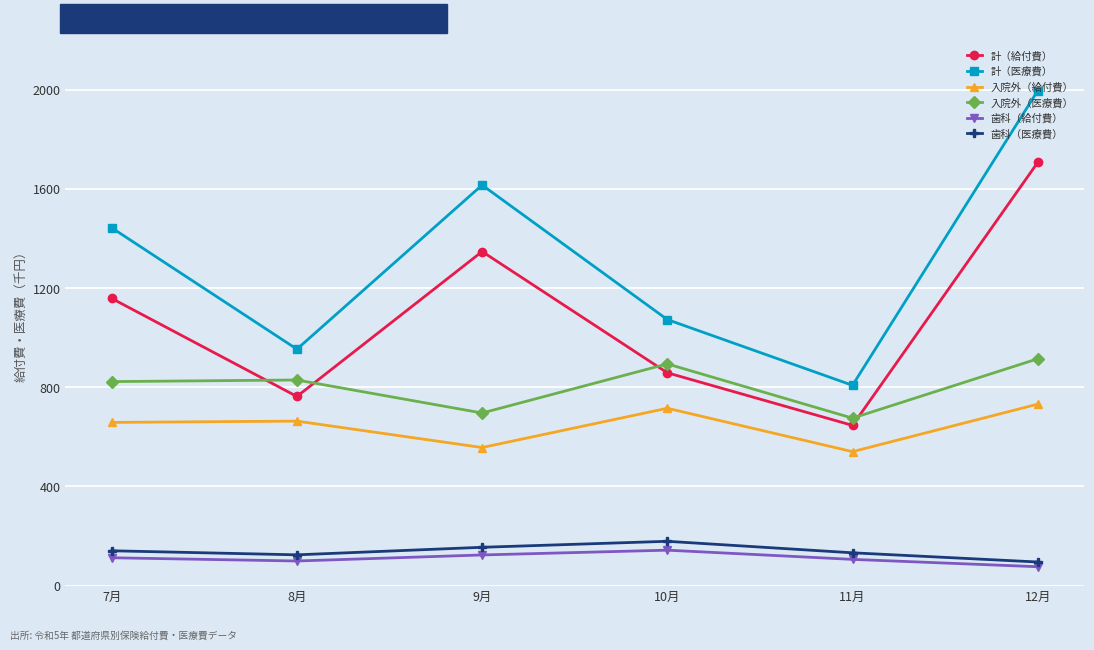

How many data points in 歯科（医療費） are less than 140?

3